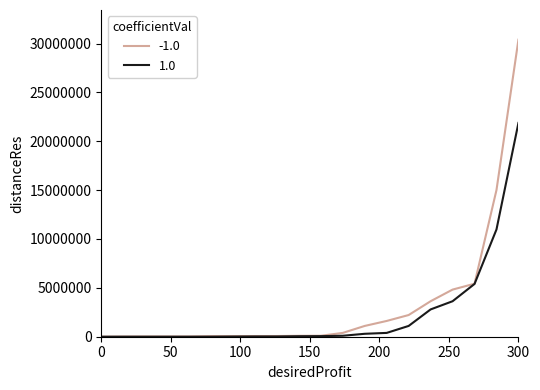

Does the chart display data point markers on the line(s)?

No